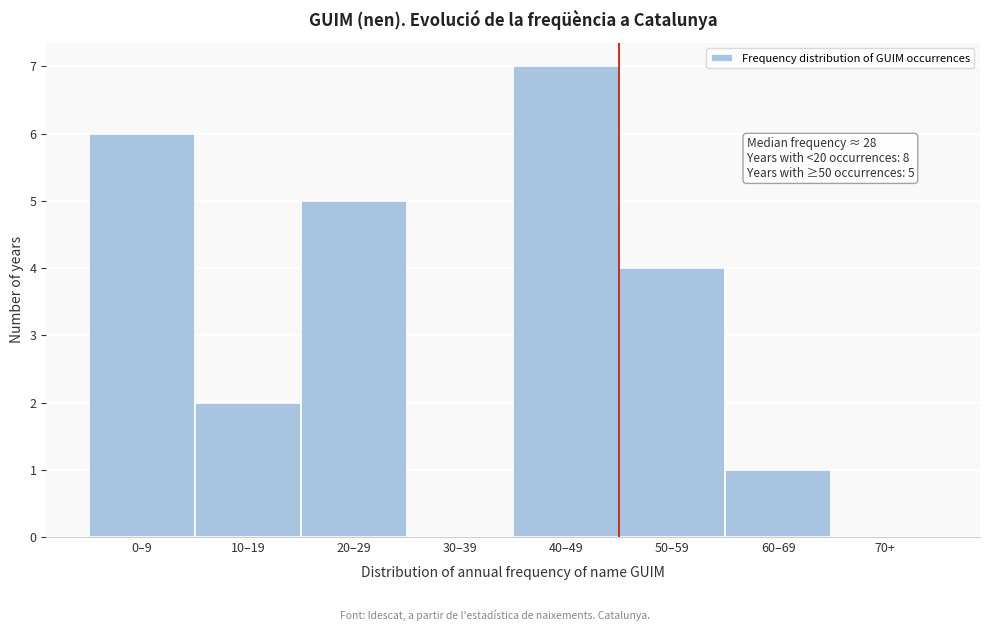

Reading left to right, transcribe all the data shown in this chart.

0–9=6	10–19=2	20–29=5	30–39=0	40–49=7	50–59=4	60–69=1	70+=0